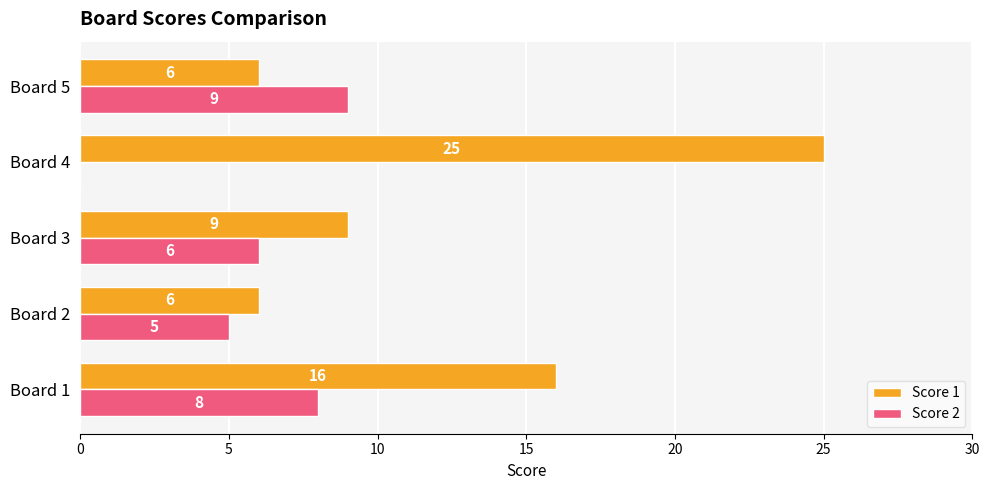

Which category has the highest value in the Score 2 series?

Board 5